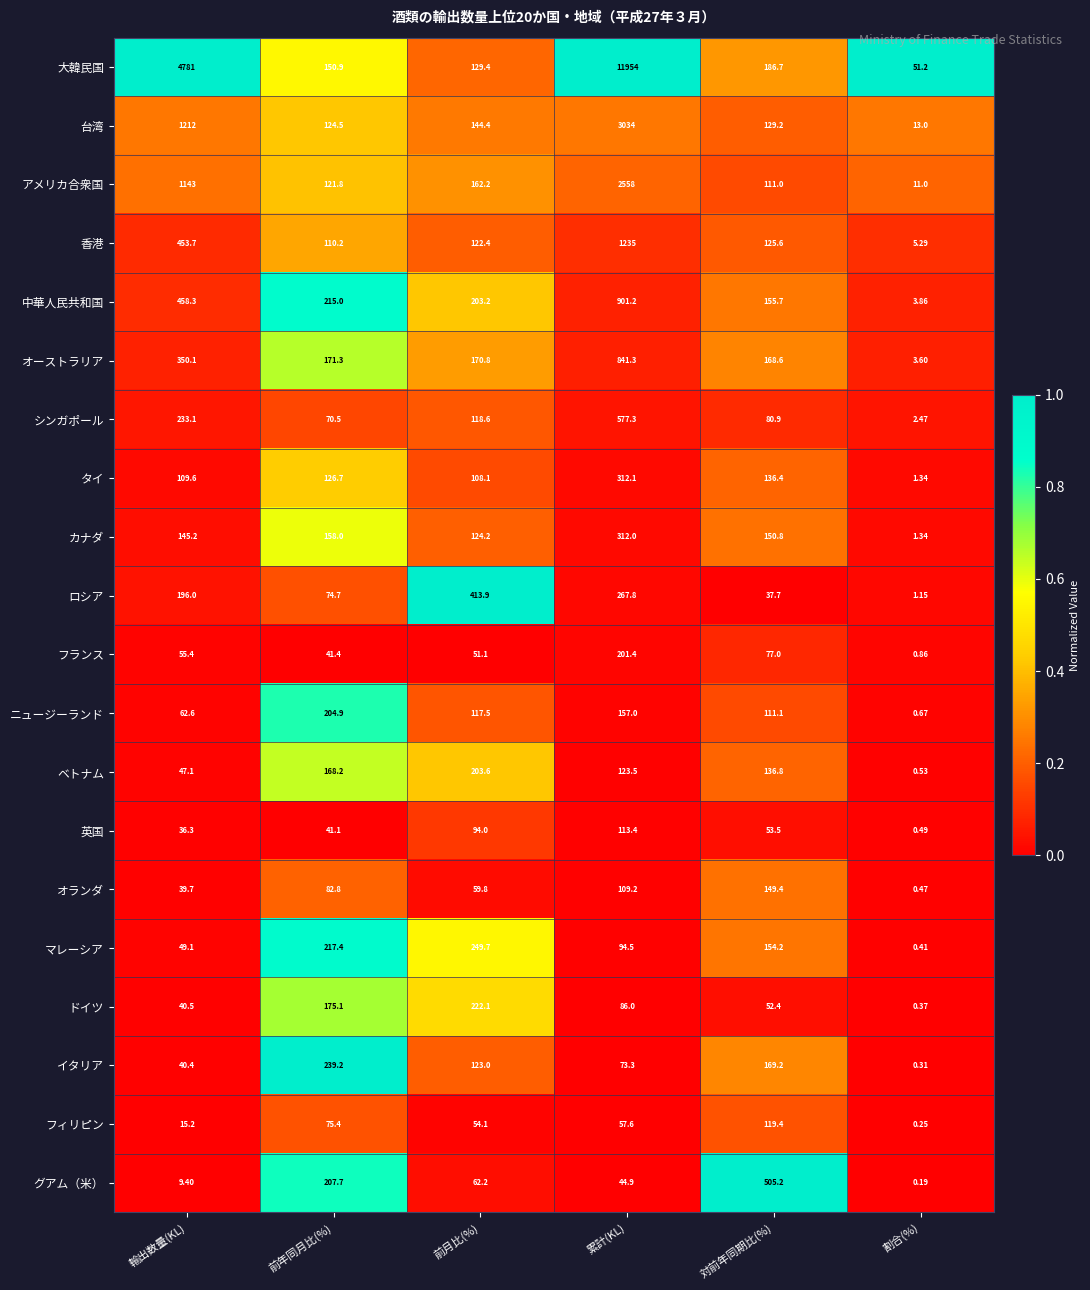

What is the total value across all series at 前年同月比(%)?

2776.8